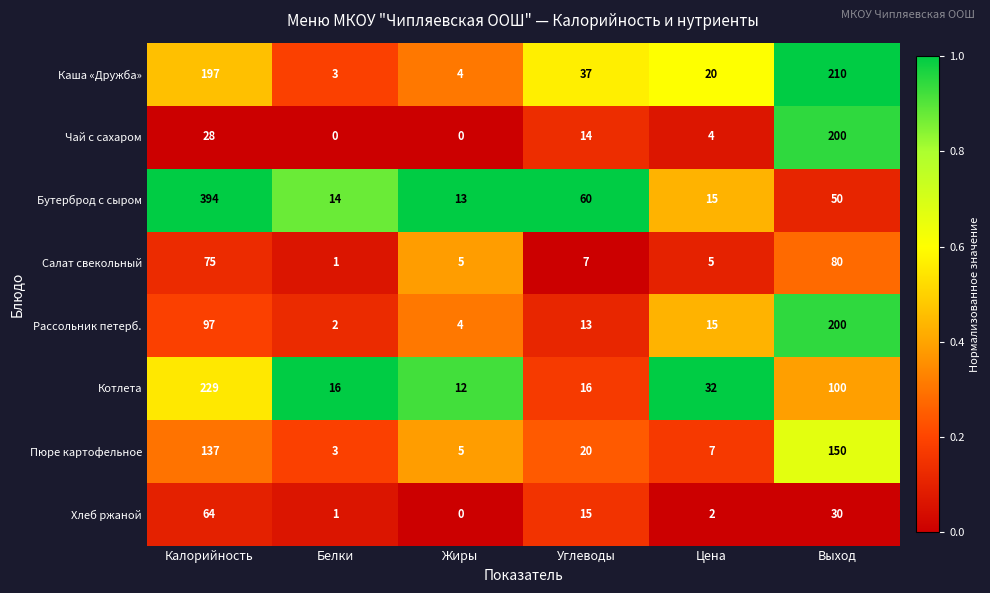

What is the difference between the highest and lowest values at Выход?

180